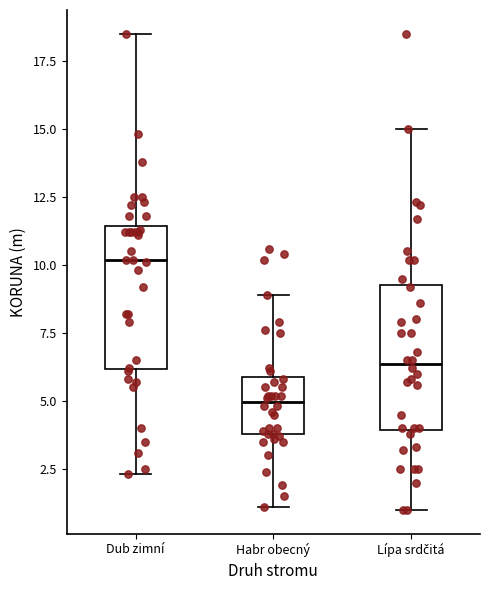

Reading left to right, transcribe this box plot: for each box, give where its median line is, the range the box spans, and where its two whiskers end, as read against the y-axis. The values are not printed on the chart, so give them approximately, as read against the axis.

Dub zimní: median 10.0, box 6.0 to 11.5, whiskers 2.5 to 18.5
Habr obecný: median 5.0, box 4.0 to 6.0, whiskers 1.0 to 9.0
Lípa srdčitá: median 6.5, box 4.0 to 9.5, whiskers 1.0 to 15.0